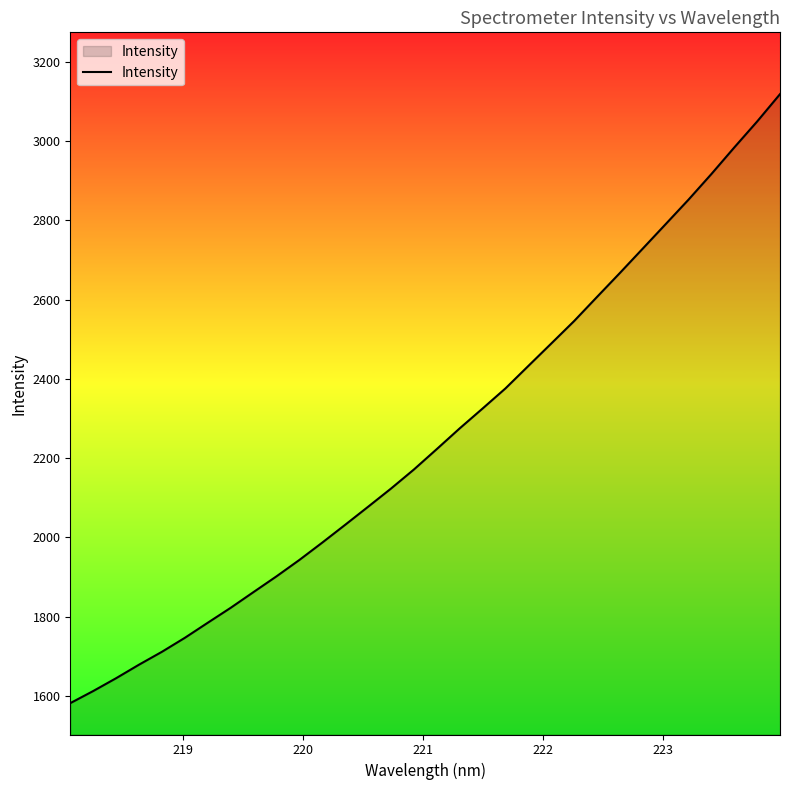

What is the maximum value shown in the chart?

3118.4